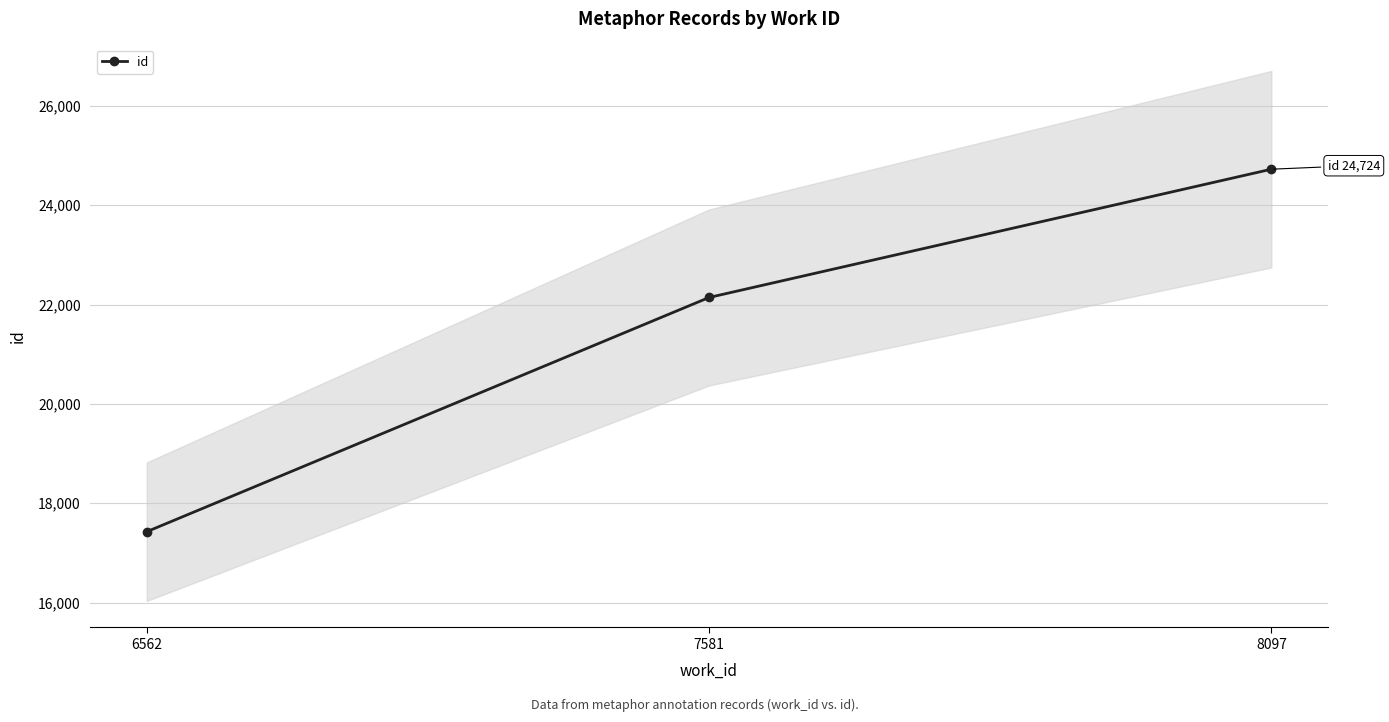

The value at 7581 is 22142. True or false?

True